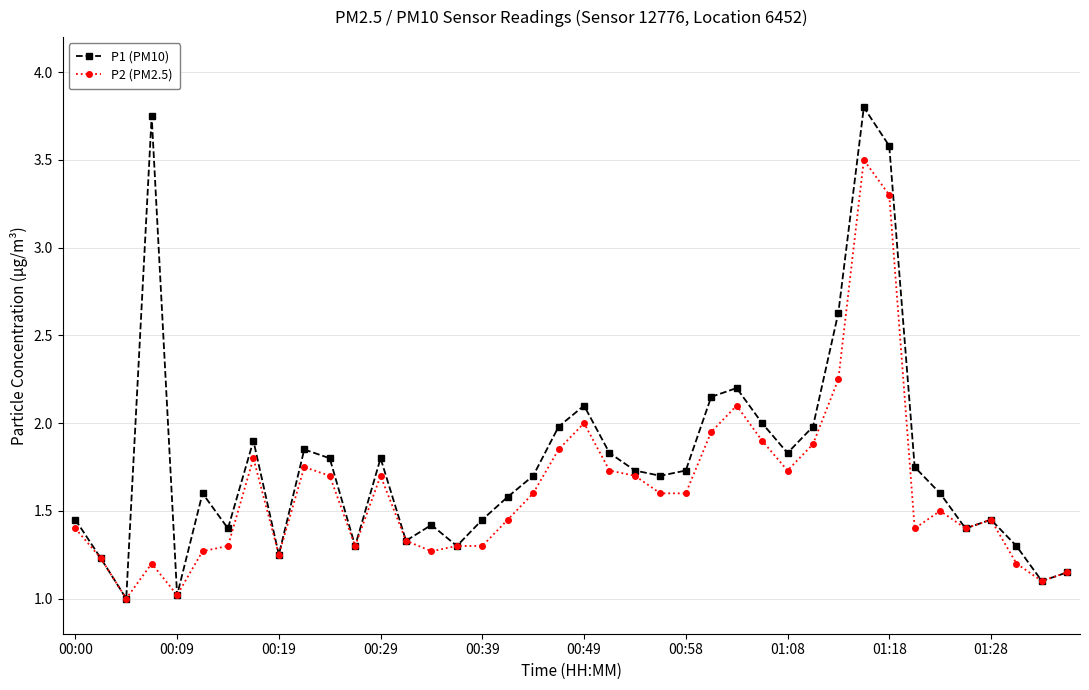

Which series has the widest spread of values?

P1 (PM10)